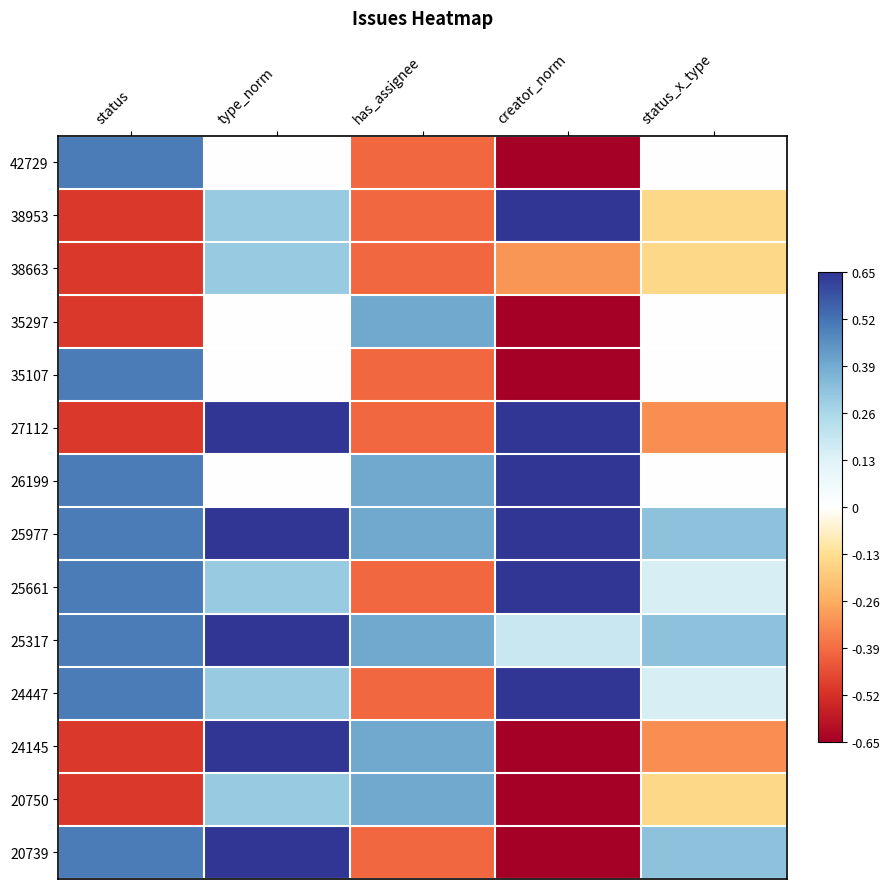

Reading right to left, what are all the values shown in this chart?

42729: status_x_type=0.0	creator_norm=-1.0	has_assignee=-0.4	type_norm=0.0	status=0.5
38953: status_x_type=-0.1	creator_norm=1.0	has_assignee=-0.4	type_norm=0.3	status=-0.5
38663: status_x_type=-0.1	creator_norm=-0.3	has_assignee=-0.4	type_norm=0.3	status=-0.5
35297: status_x_type=-0.0	creator_norm=-1.0	has_assignee=0.4	type_norm=0.0	status=-0.5
35107: status_x_type=0.0	creator_norm=-1.0	has_assignee=-0.4	type_norm=0.0	status=0.5
27112: status_x_type=-0.3	creator_norm=0.7	has_assignee=-0.4	type_norm=0.7	status=-0.5
26199: status_x_type=0.0	creator_norm=0.8	has_assignee=0.4	type_norm=0.0	status=0.5
25977: status_x_type=0.3	creator_norm=0.8	has_assignee=0.4	type_norm=0.7	status=0.5
25661: status_x_type=0.1	creator_norm=0.7	has_assignee=-0.4	type_norm=0.3	status=0.5
25317: status_x_type=0.3	creator_norm=0.2	has_assignee=0.4	type_norm=0.7	status=0.5
24447: status_x_type=0.1	creator_norm=0.7	has_assignee=-0.4	type_norm=0.3	status=0.5
24145: status_x_type=-0.3	creator_norm=-0.8	has_assignee=0.4	type_norm=0.7	status=-0.5
20750: status_x_type=-0.1	creator_norm=-1.0	has_assignee=0.4	type_norm=0.3	status=-0.5
20739: status_x_type=0.3	creator_norm=-1.0	has_assignee=-0.4	type_norm=0.7	status=0.5